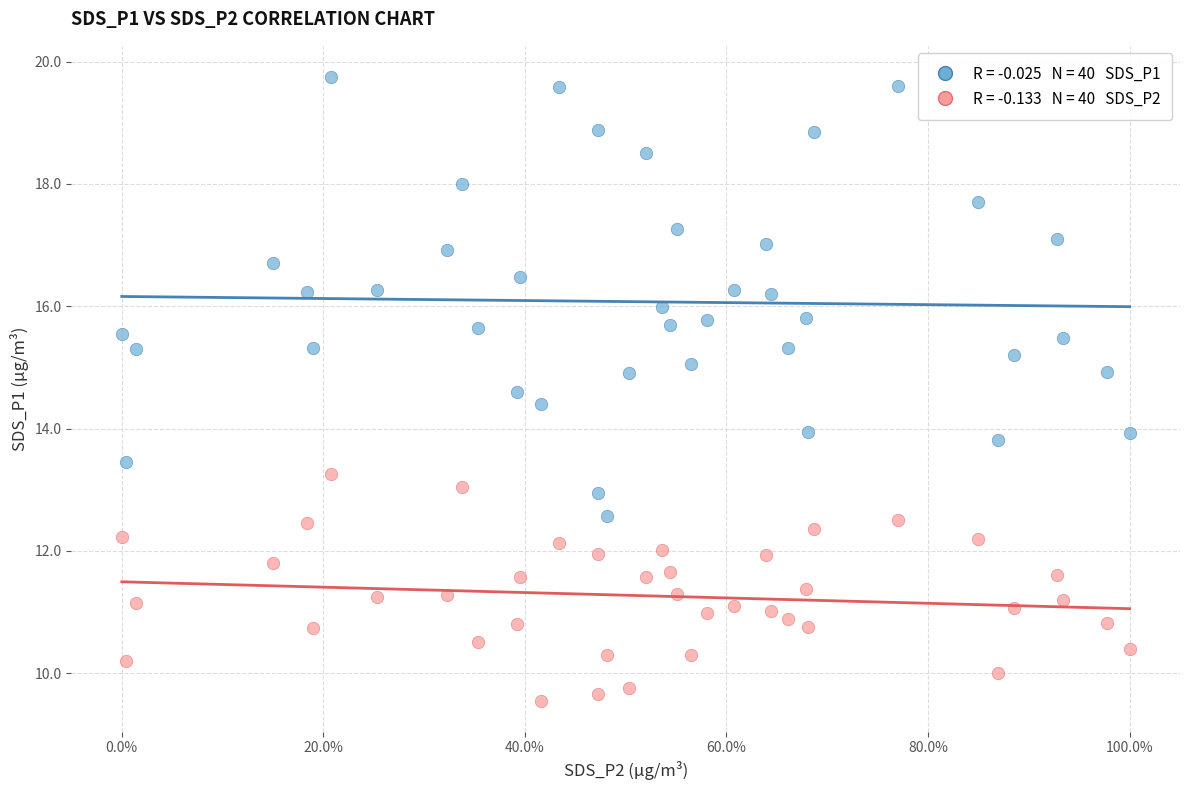

Across all data points, what is the range of X values (max minus min)?

100.0